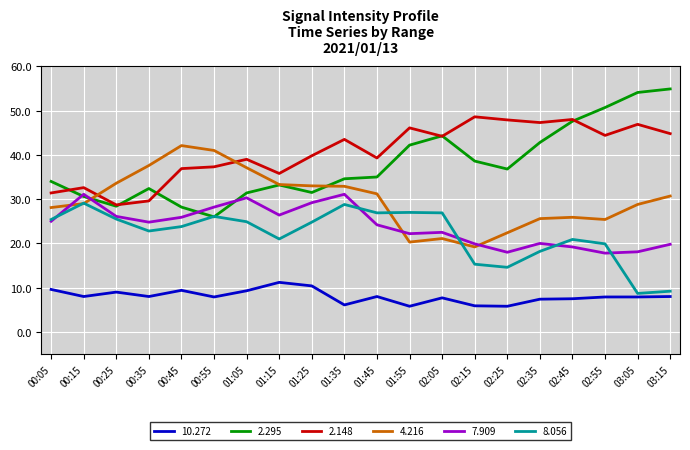

Which series has the widest spread of values?

2.295